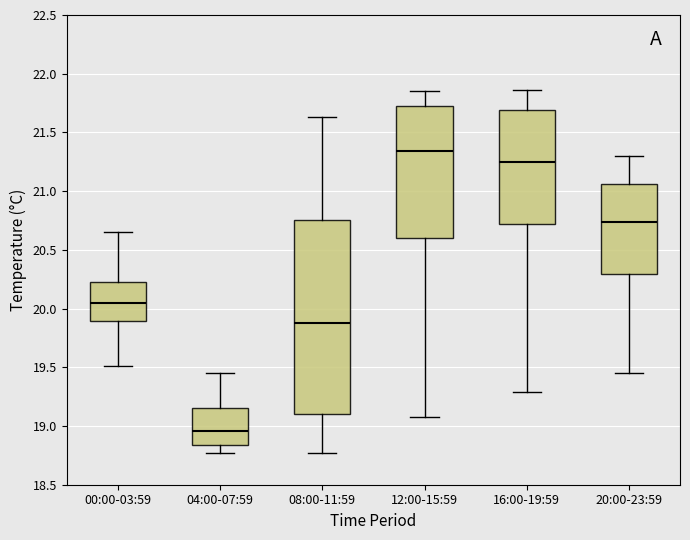

Comparing the boxes themselves (not the whiskers), which one is the tallest?

08:00-11:59